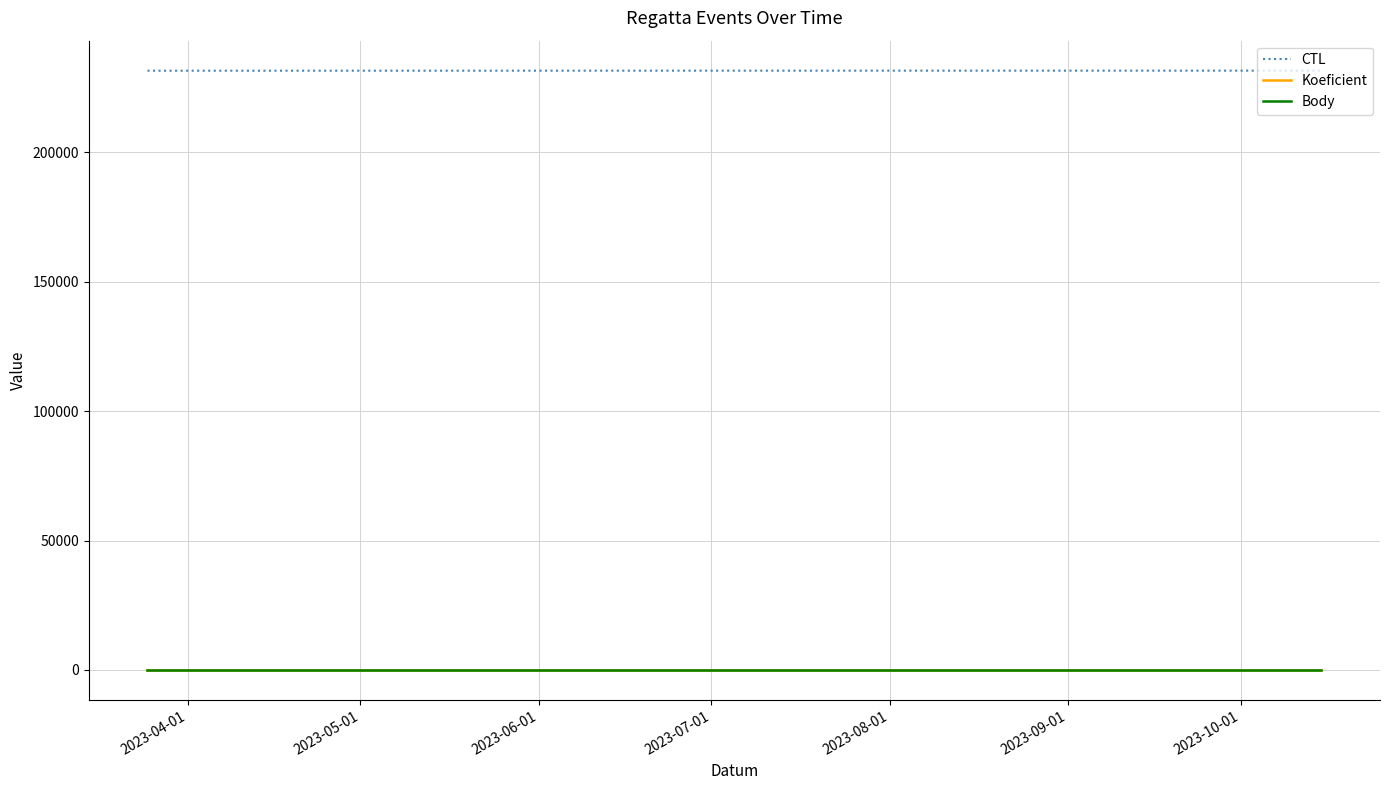

At which category is the sum across all series the highest?

2023-06-01